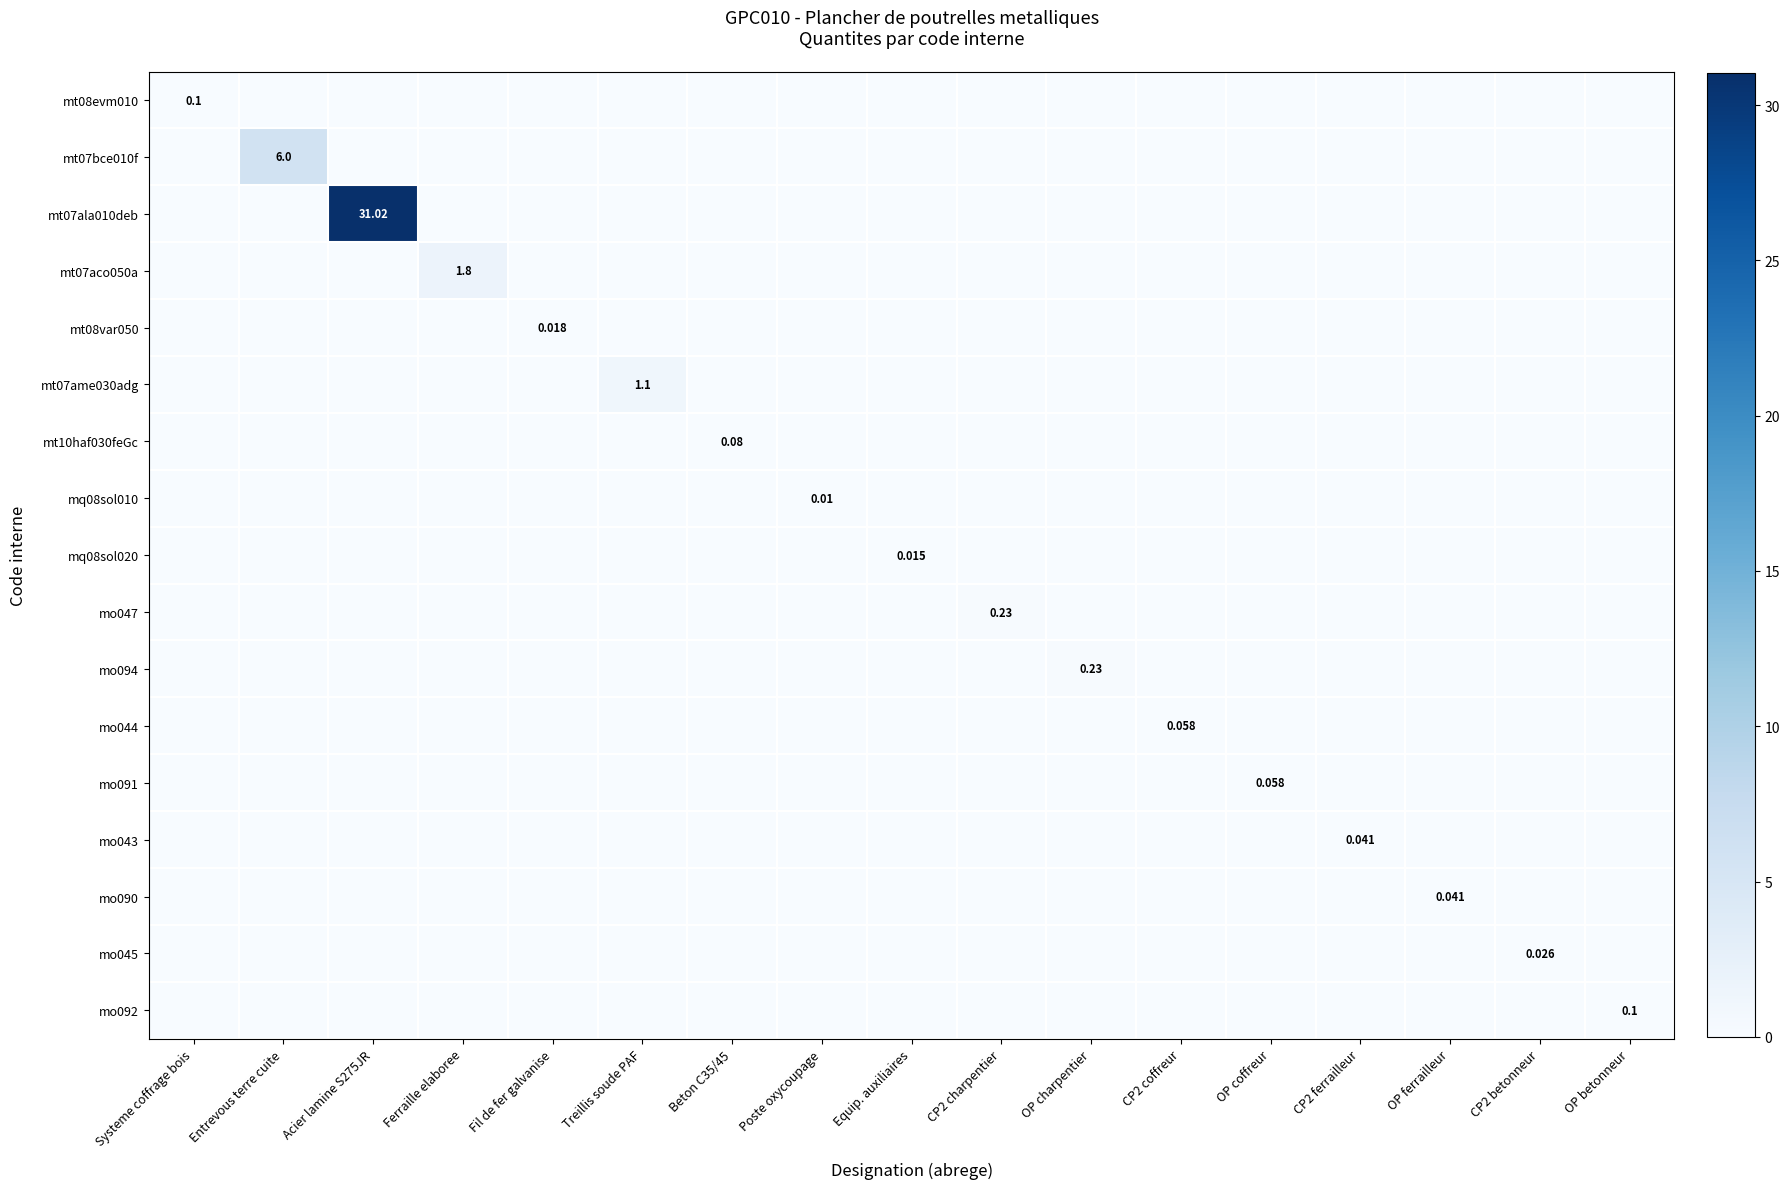

Which category has the highest value in the mt07ame030adg series?

Treillis soude PAF